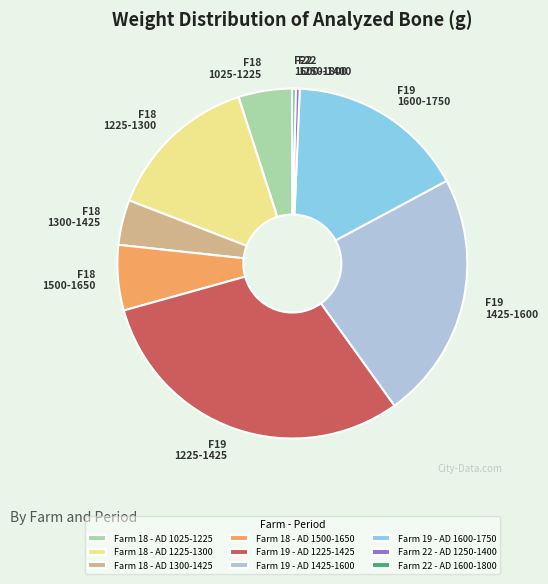

What is the largest slice in the pie chart?

Farm 19 - AD 1225-1425